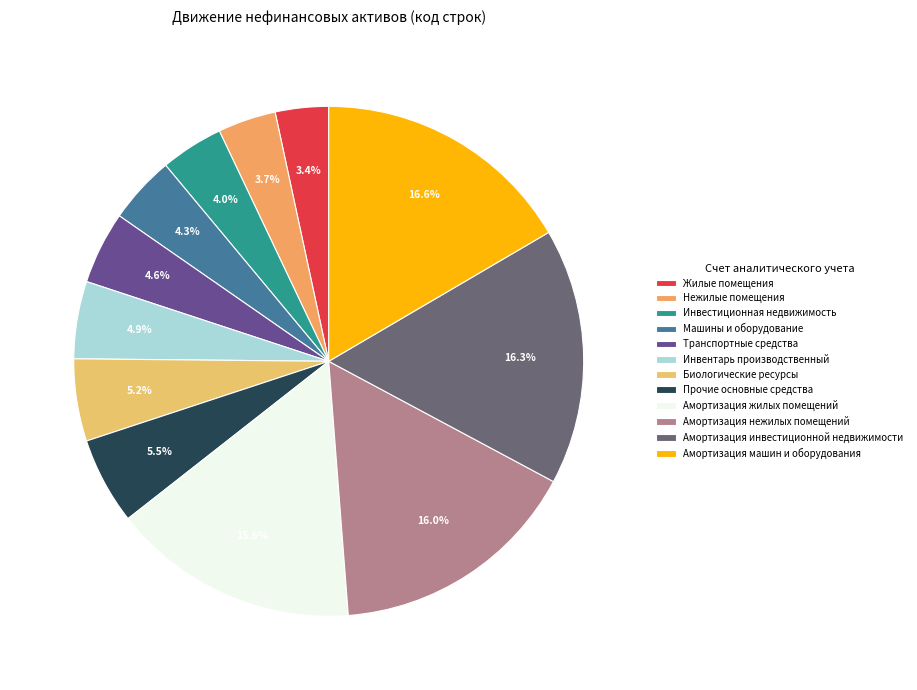

Which slice is the smallest?

Жилые помещения